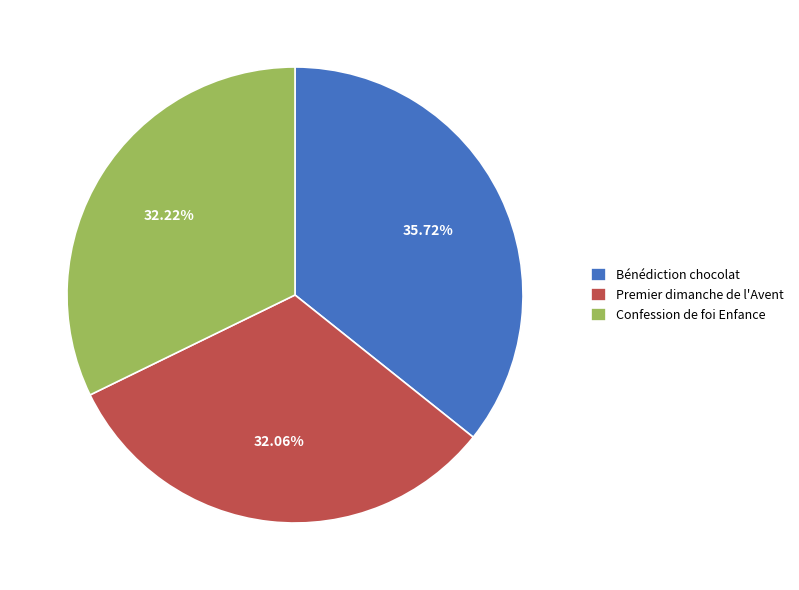

To the nearest percent, what is the combined percentage of Premier dimanche de l'Avent and Confession de foi Enfance?

64%